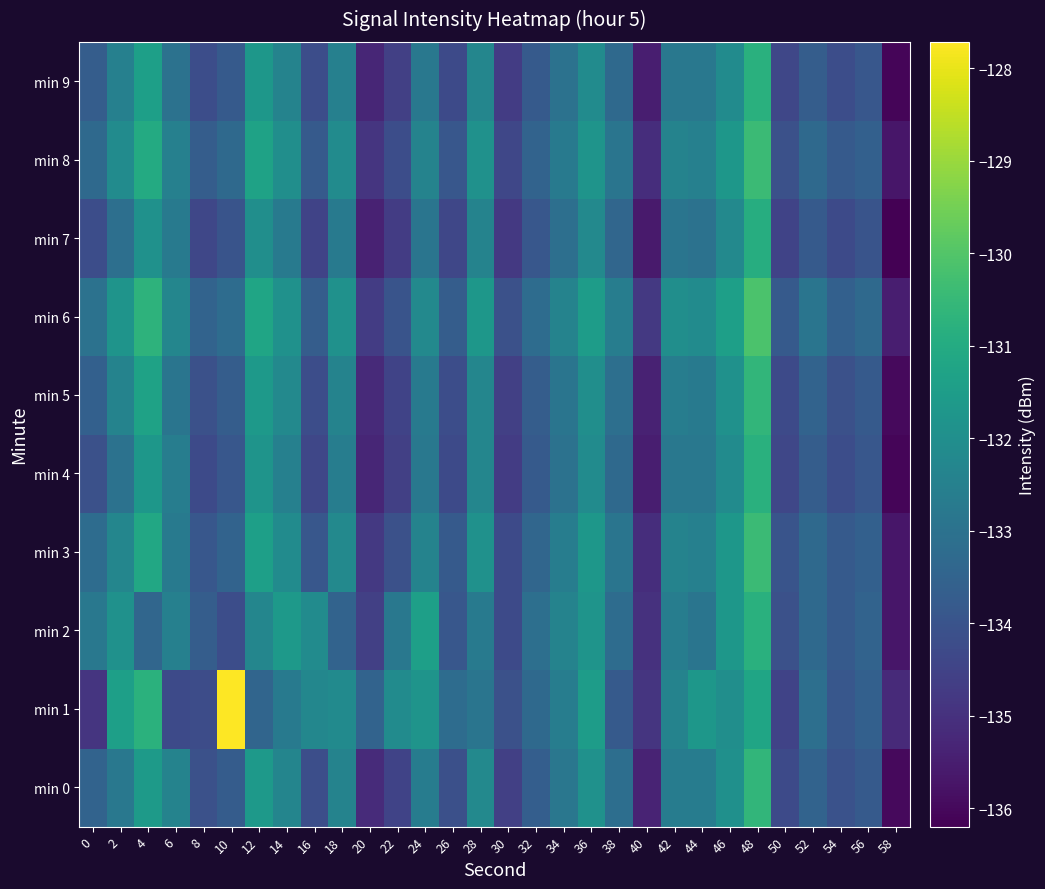

At which category is the sum across all series the highest?

48